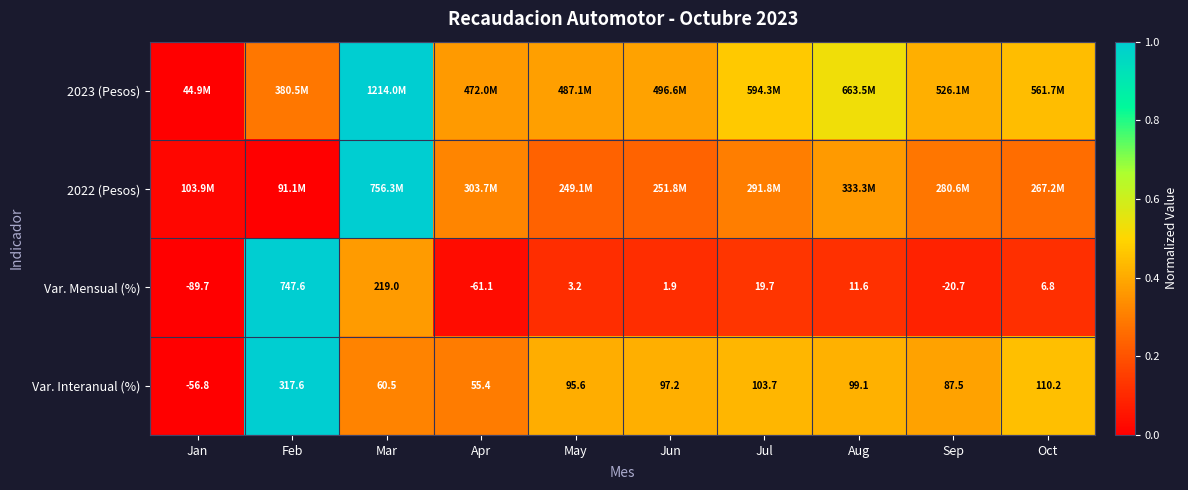

How many distinct data groups are displayed?

4